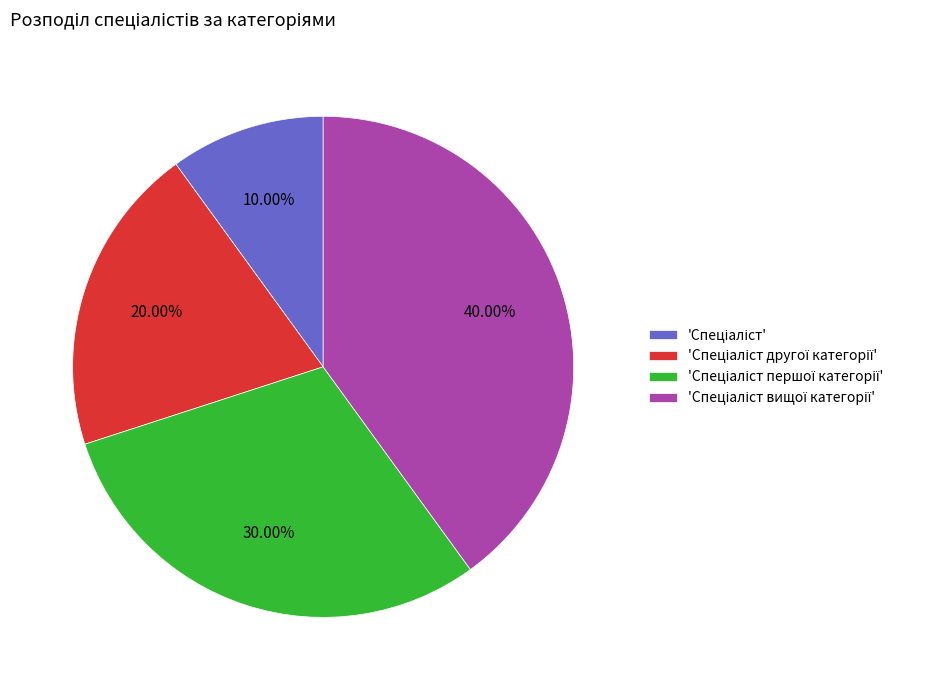

How many slices are in this pie chart?

4